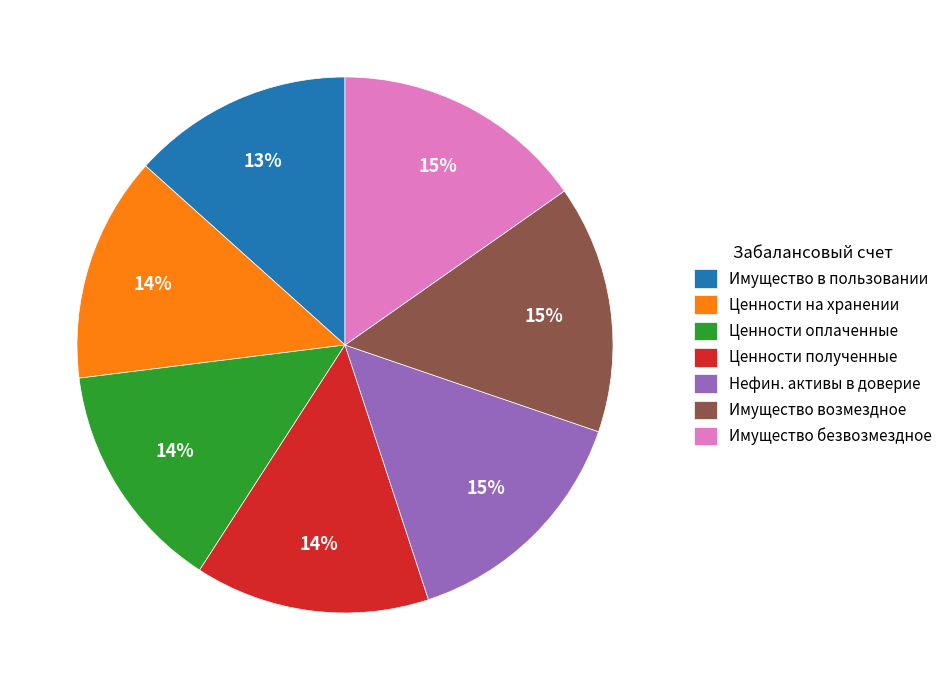

How many slices are in this pie chart?

7